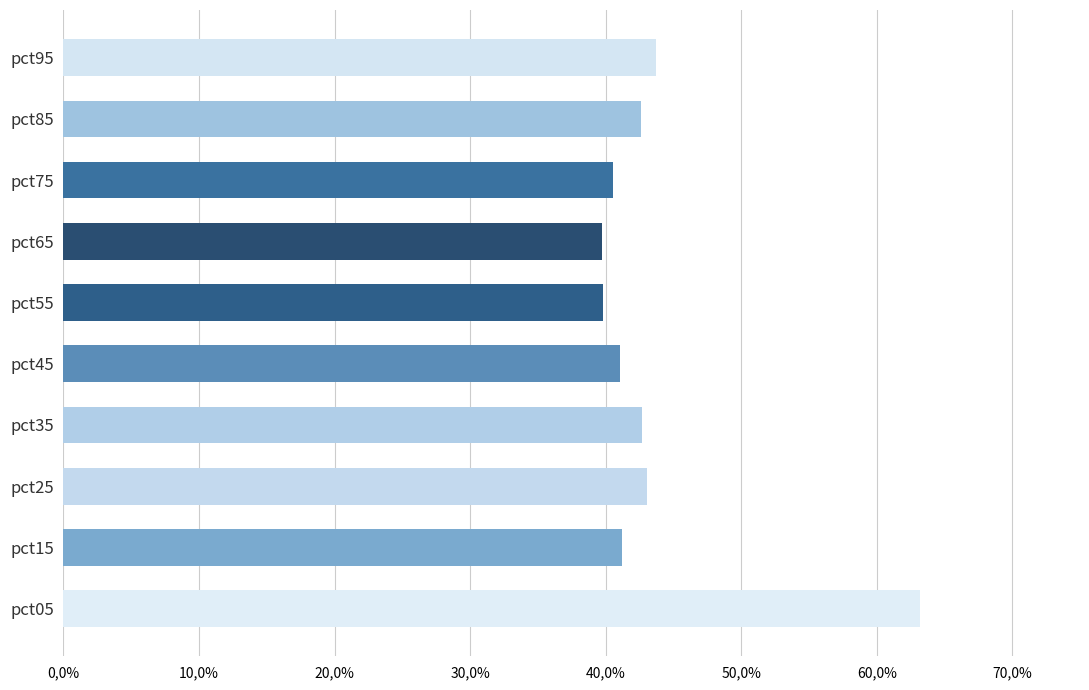

Are the bars horizontal?

Yes